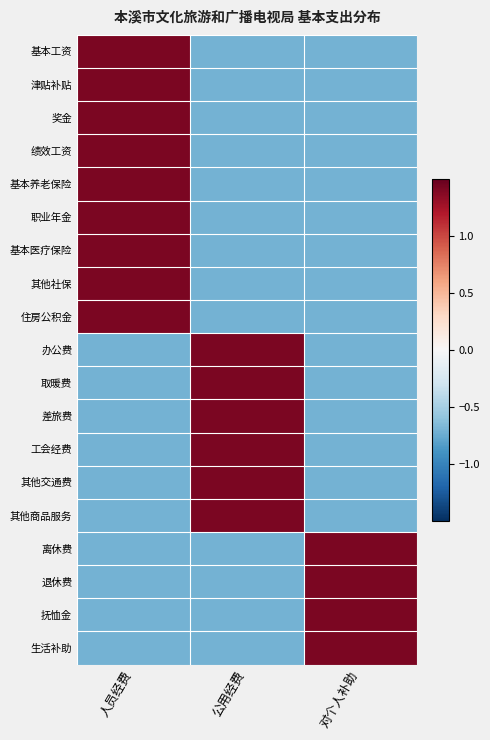

Reading left to right, list all the values displayed in this chart.

基本工资: 人员经费=1.4	公用经费=-0.7	对个人补助=-0.7
津贴补贴: 人员经费=1.4	公用经费=-0.7	对个人补助=-0.7
奖金: 人员经费=1.4	公用经费=-0.7	对个人补助=-0.7
绩效工资: 人员经费=1.4	公用经费=-0.7	对个人补助=-0.7
基本养老保险: 人员经费=1.4	公用经费=-0.7	对个人补助=-0.7
职业年金: 人员经费=1.4	公用经费=-0.7	对个人补助=-0.7
基本医疗保险: 人员经费=1.4	公用经费=-0.7	对个人补助=-0.7
其他社保: 人员经费=1.4	公用经费=-0.7	对个人补助=-0.7
住房公积金: 人员经费=1.4	公用经费=-0.7	对个人补助=-0.7
办公费: 人员经费=-0.7	公用经费=1.4	对个人补助=-0.7
取暖费: 人员经费=-0.7	公用经费=1.4	对个人补助=-0.7
差旅费: 人员经费=-0.7	公用经费=1.4	对个人补助=-0.7
工会经费: 人员经费=-0.7	公用经费=1.4	对个人补助=-0.7
其他交通费: 人员经费=-0.7	公用经费=1.4	对个人补助=-0.7
其他商品服务: 人员经费=-0.7	公用经费=1.4	对个人补助=-0.7
离休费: 人员经费=-0.7	公用经费=-0.7	对个人补助=1.4
退休费: 人员经费=-0.7	公用经费=-0.7	对个人补助=1.4
抚恤金: 人员经费=-0.7	公用经费=-0.7	对个人补助=1.4
生活补助: 人员经费=-0.7	公用经费=-0.7	对个人补助=1.4